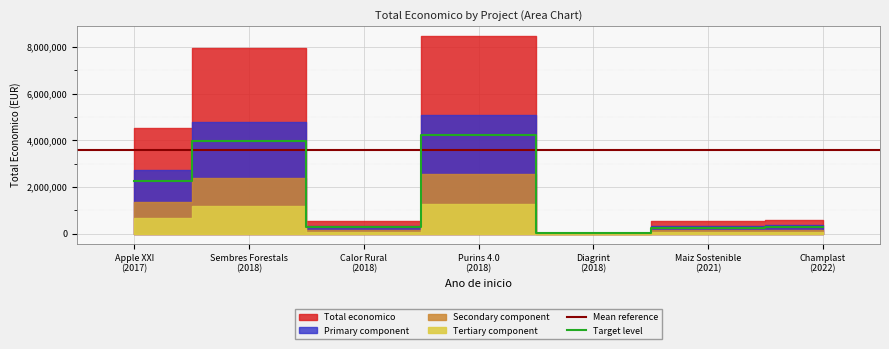

List the labels in order of value, largest first.

2018, 2018, 2017, 2022, 2018, 2021, 2018